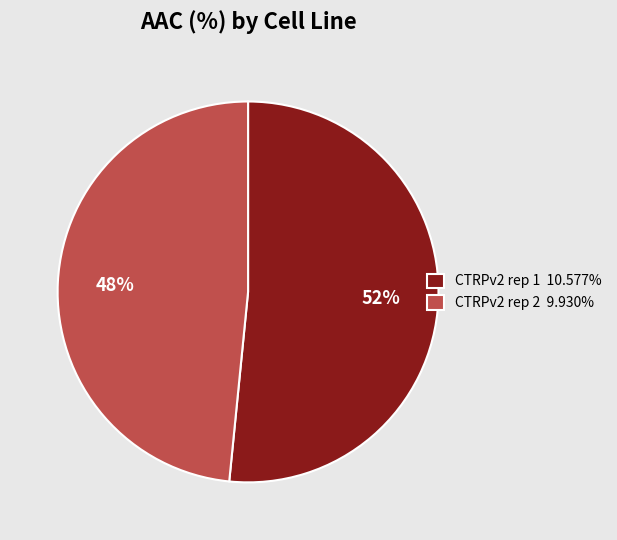

What percentage is the CTRPv2 rep 1 slice, to the nearest percent?

52%